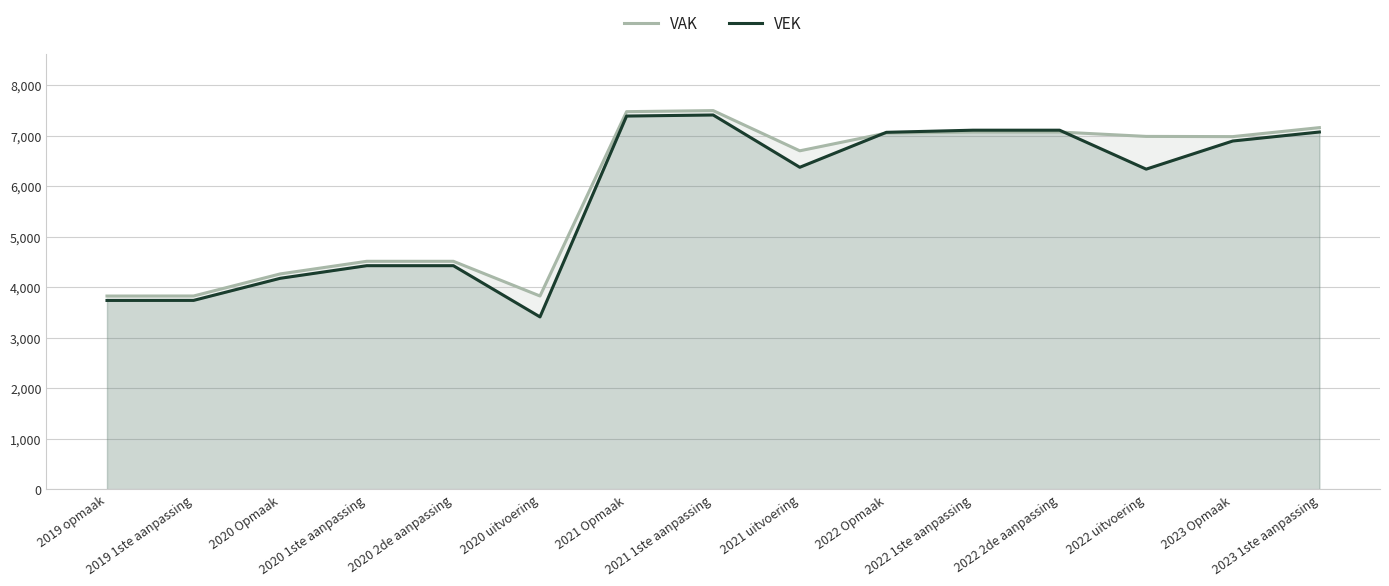

What value does the VEK series have at 2020 1ste aanpassing?

4425